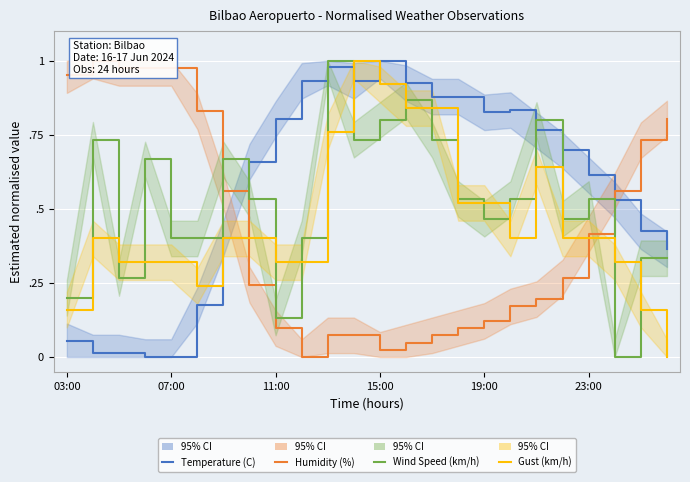

What is the difference between the highest and lowest values at 15:00?

1.0